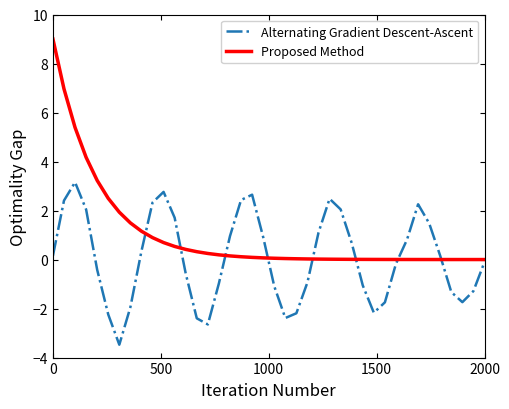

What are all the series names shown in the legend?

Alternating Gradient Descent-Ascent, Proposed Method